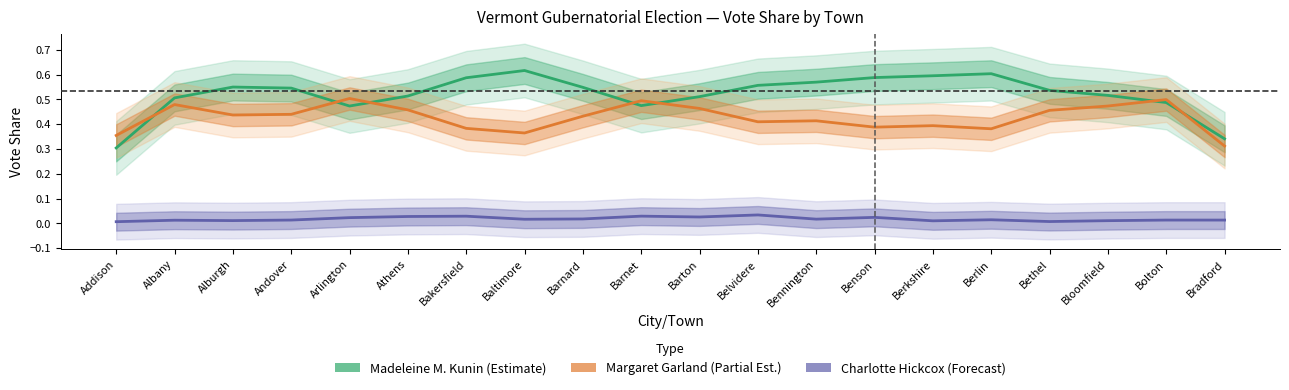

At how many categories does at least one series exceed 0?

20